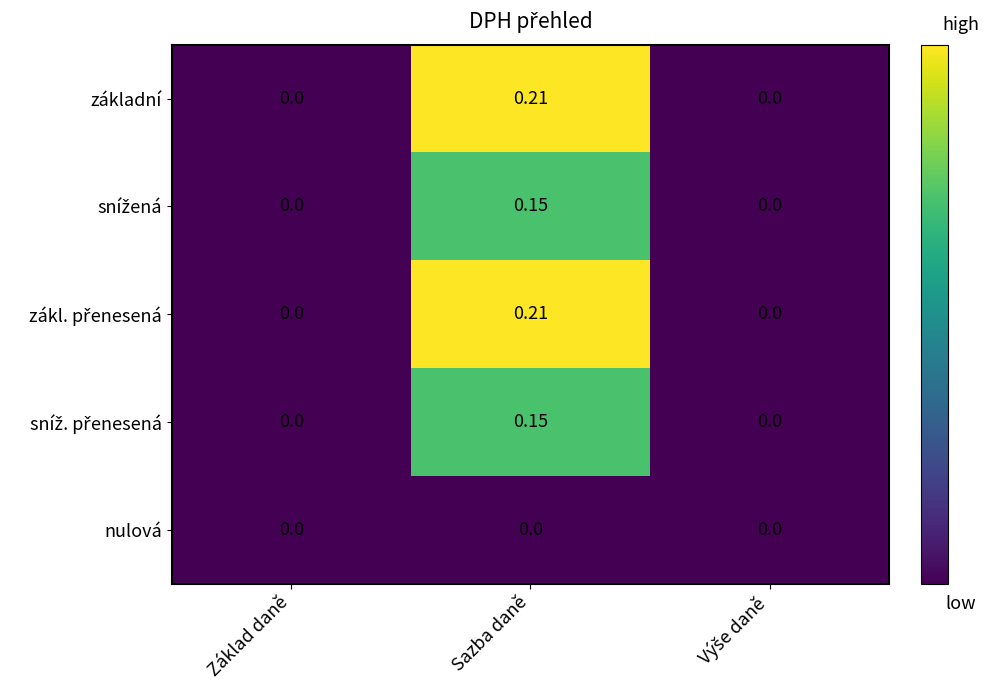

At which category is the sum across all series the highest?

Sazba daně